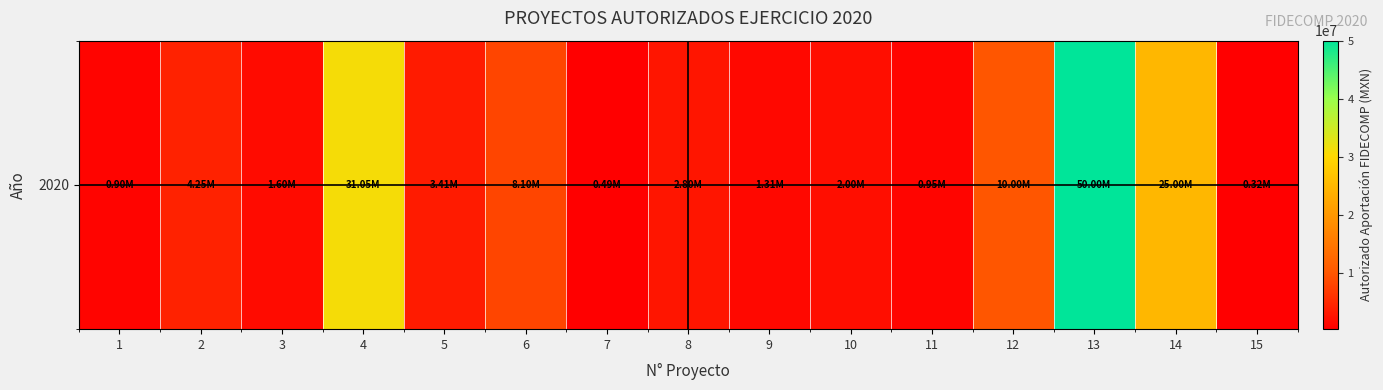

What is the average value?

9478645.8